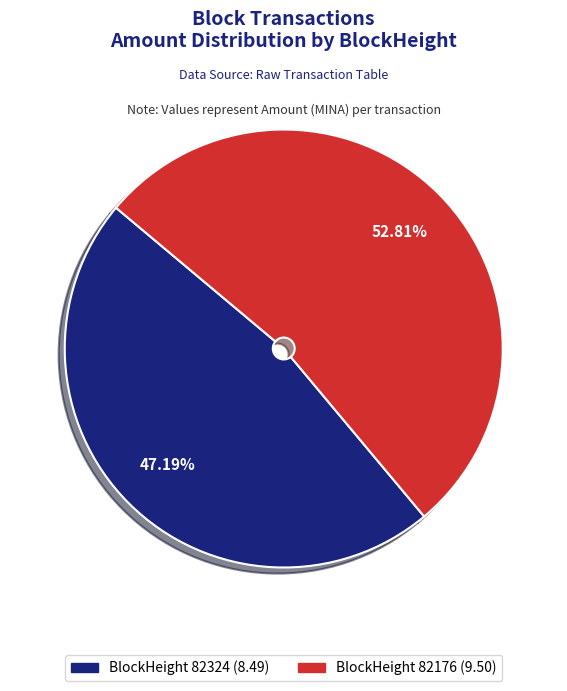

Is there a majority slice in this chart?

Yes